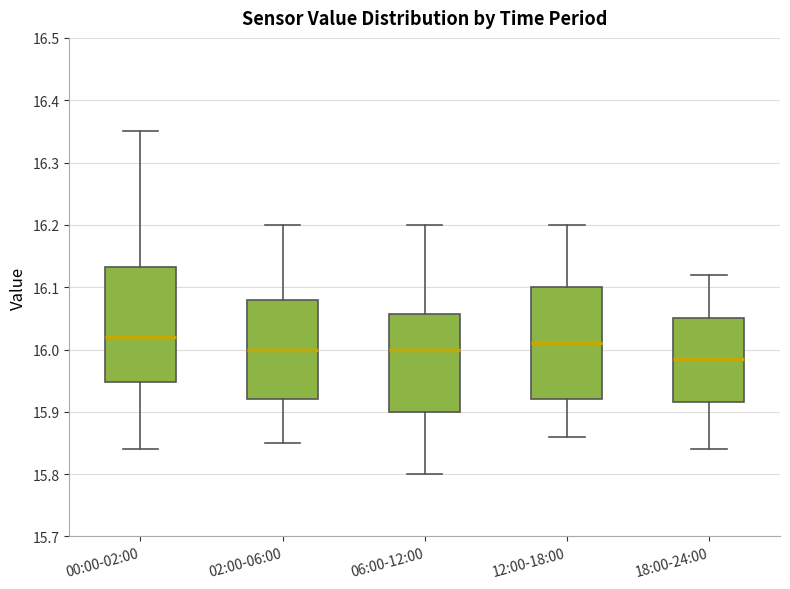

Which box has the highest median line?

00:00-02:00